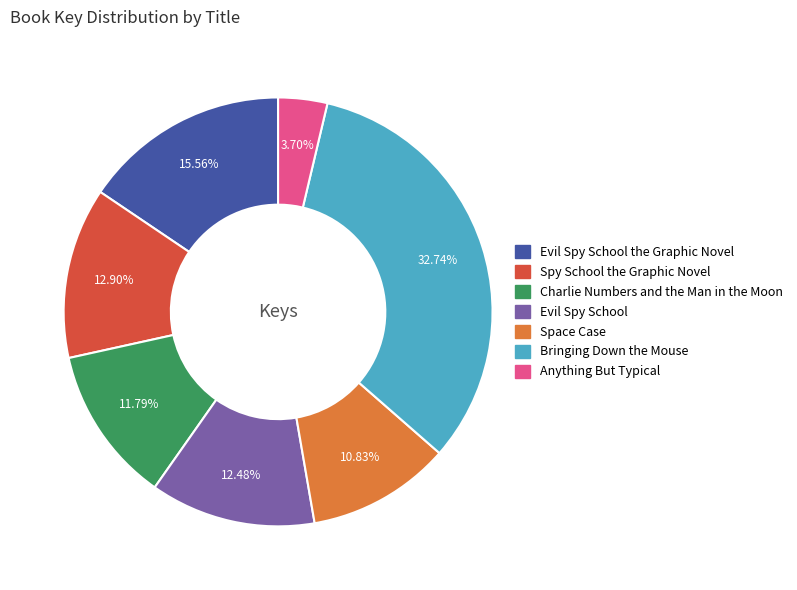

Does any single category account for the majority?

No